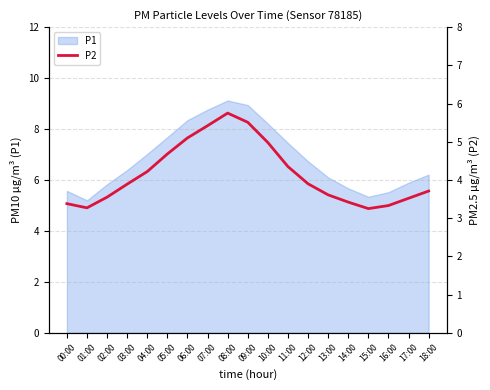

The chart shows a value of 1.1 at 16:00. True or false?

False